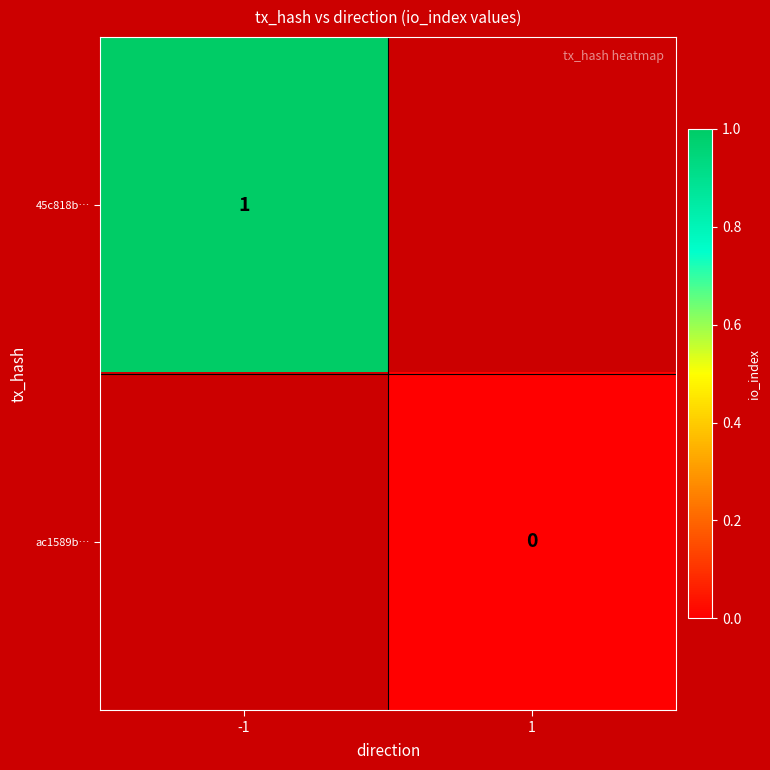

The 45c818b… series shows 2 at -1. True or false?

False